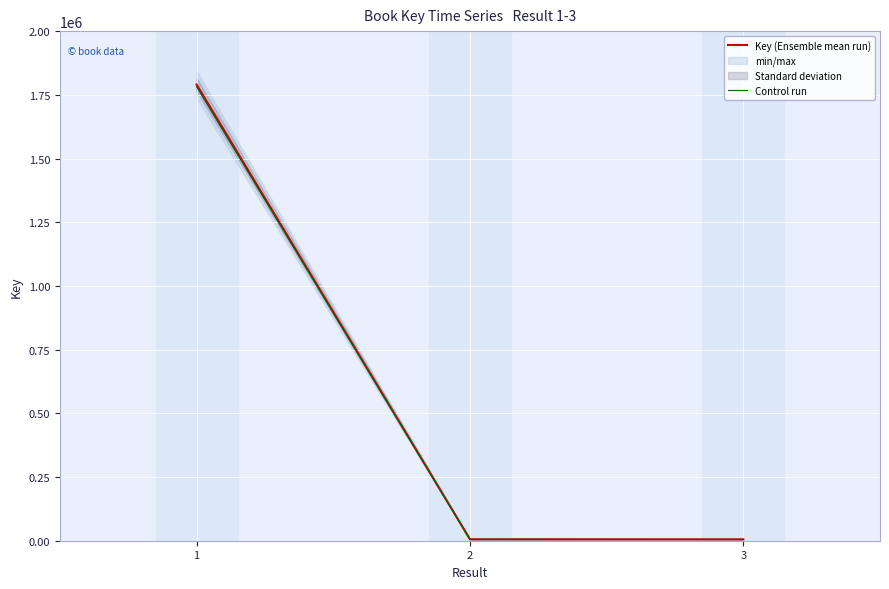

How many lines are shown in the chart?

2